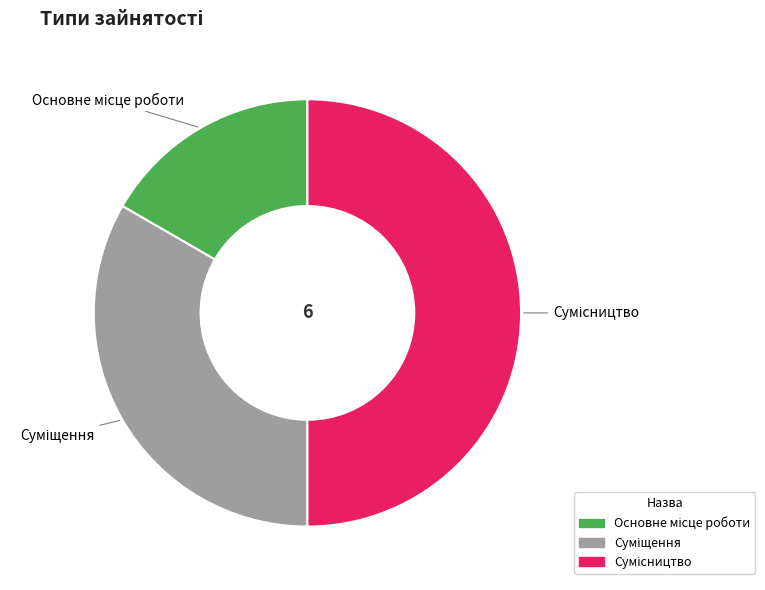

To the nearest percent, what portion does Суміщення represent?

33%